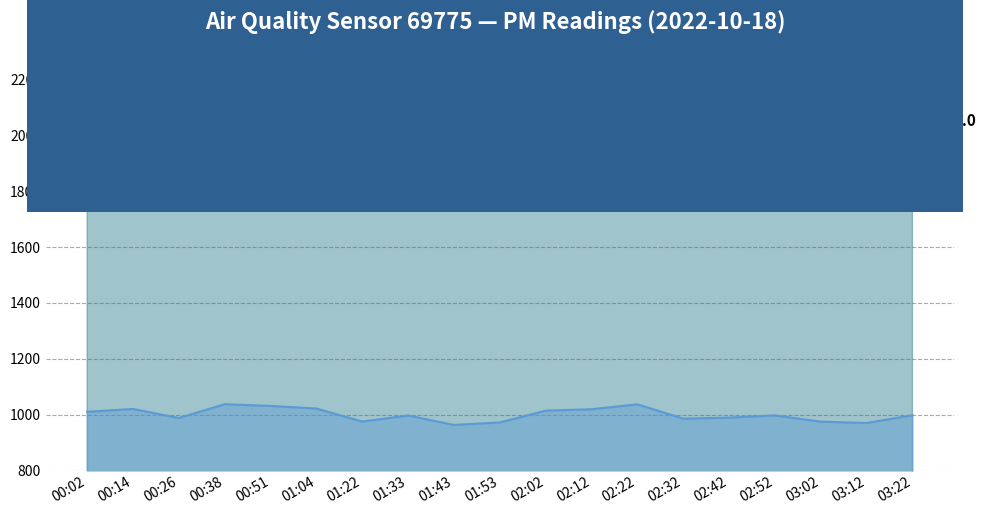

What is the total value across all series at 02:32?

3036.0